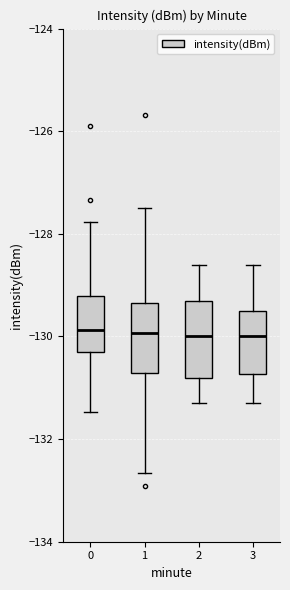

Where is the lower edge of the box at x = 2 on the y-axis? The values are not printed on the chart, so give them approximately, as read against the axis.

-130.8